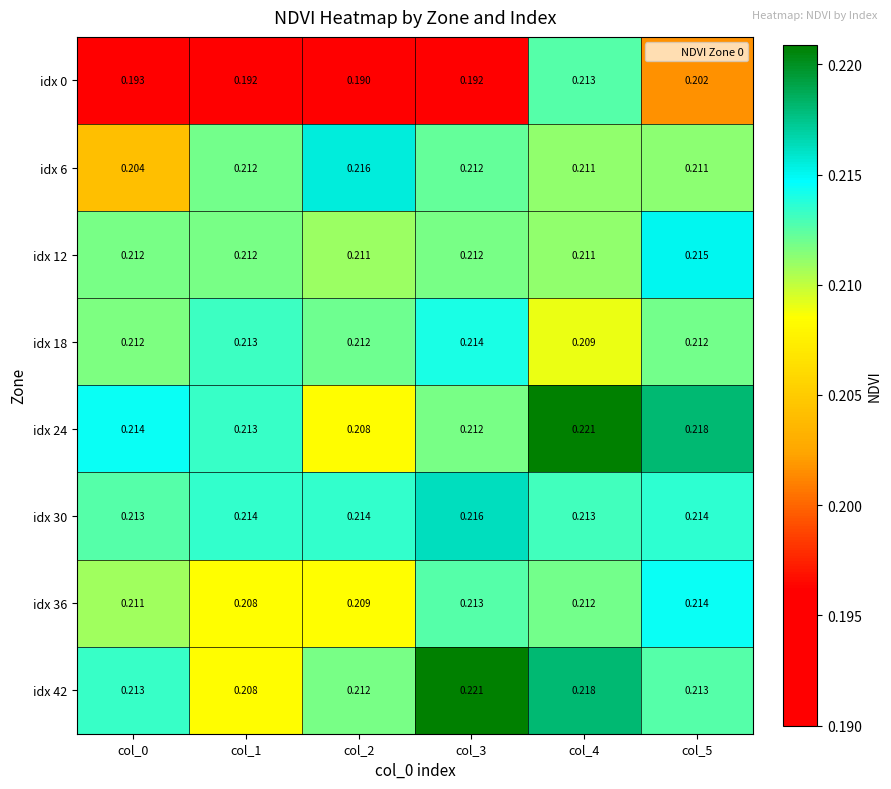

Is the value of idx 18 at col_5 greater than the value of idx 42 at col_4?

No